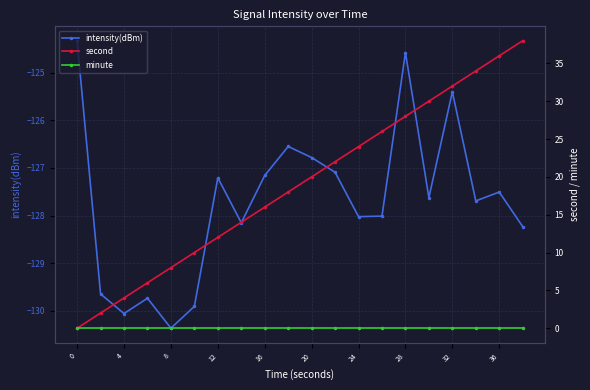

Is this an area chart (filled region under the line)?

No